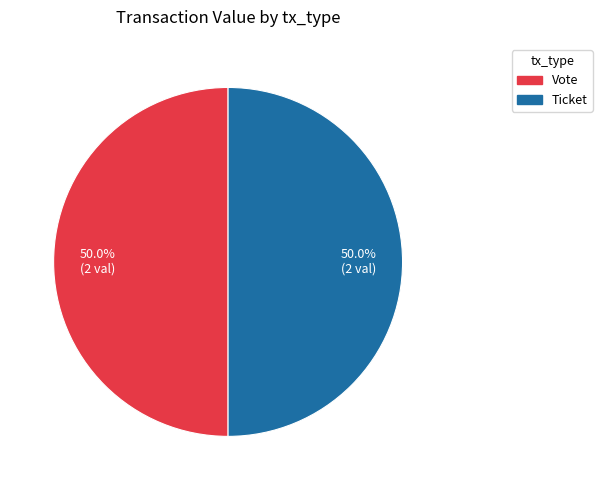

Count the number of slices in the pie.

2